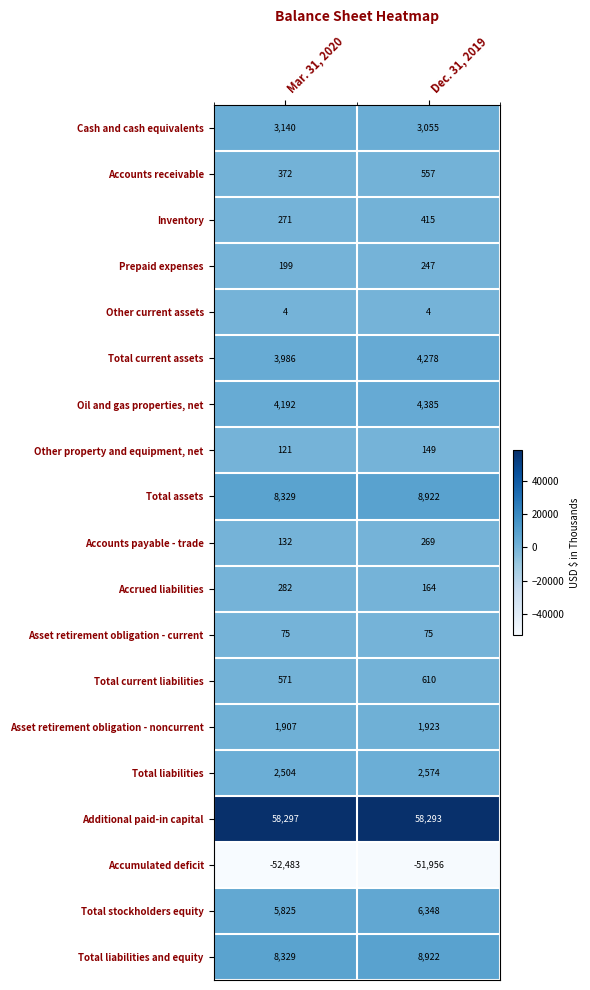

What is the difference between the highest and lowest values at Dec. 31, 2019?

110249